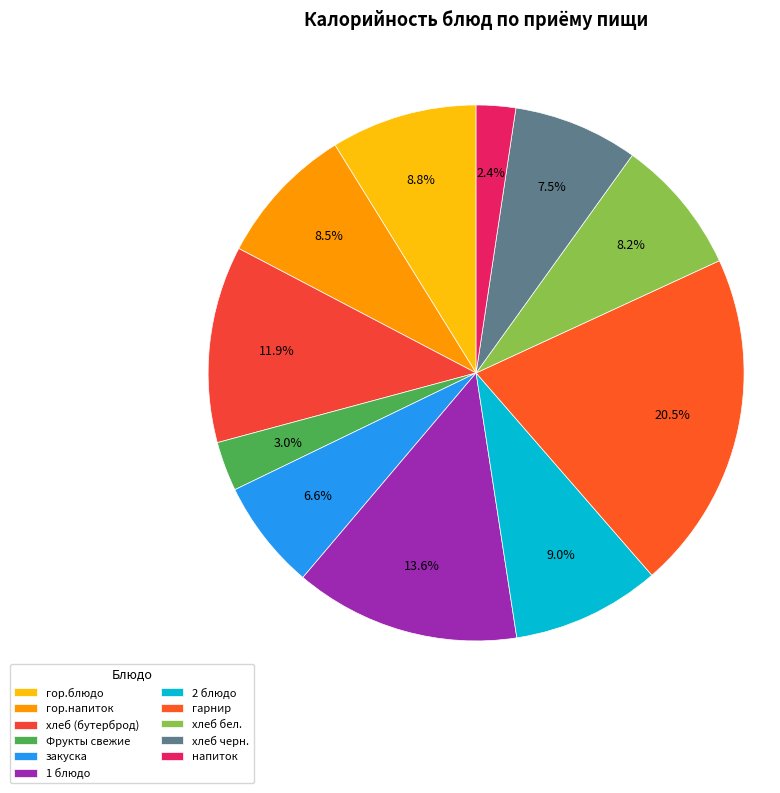

What percentage is the гор.напиток slice, to the nearest percent?

8%